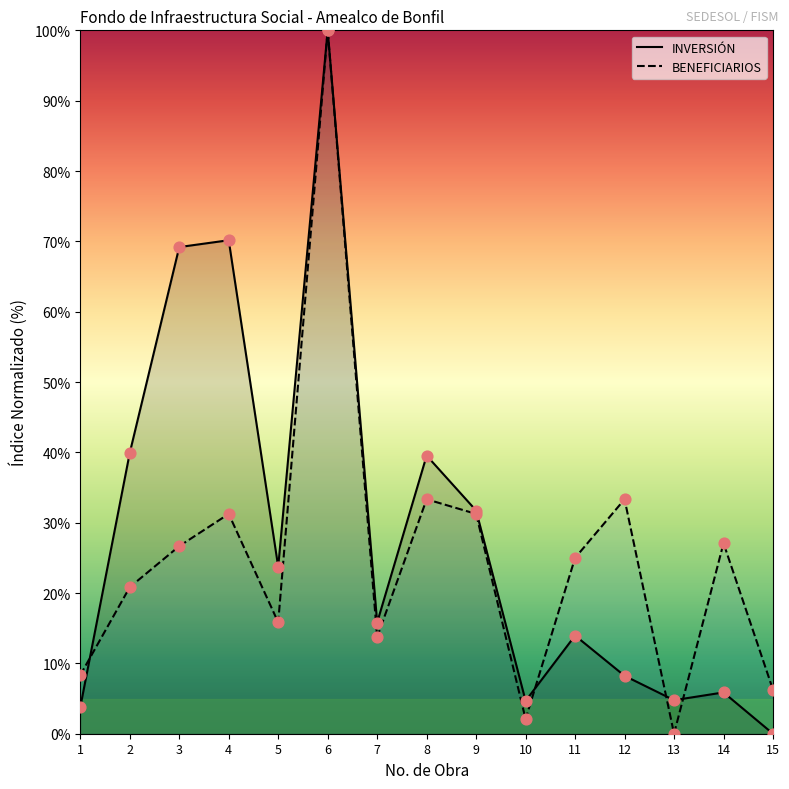

Which series reaches the maximum Y coordinate?

INVERSIÓN